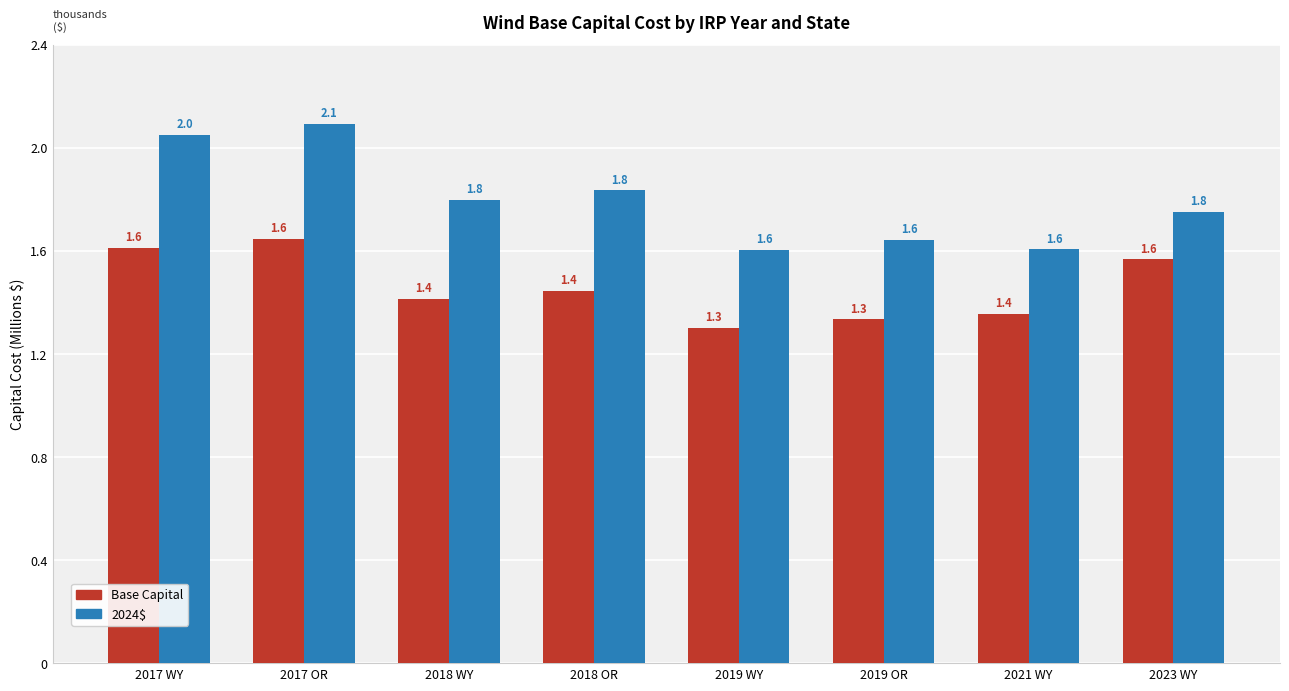

What are all the series names shown in the legend?

Base Capital, 2024$